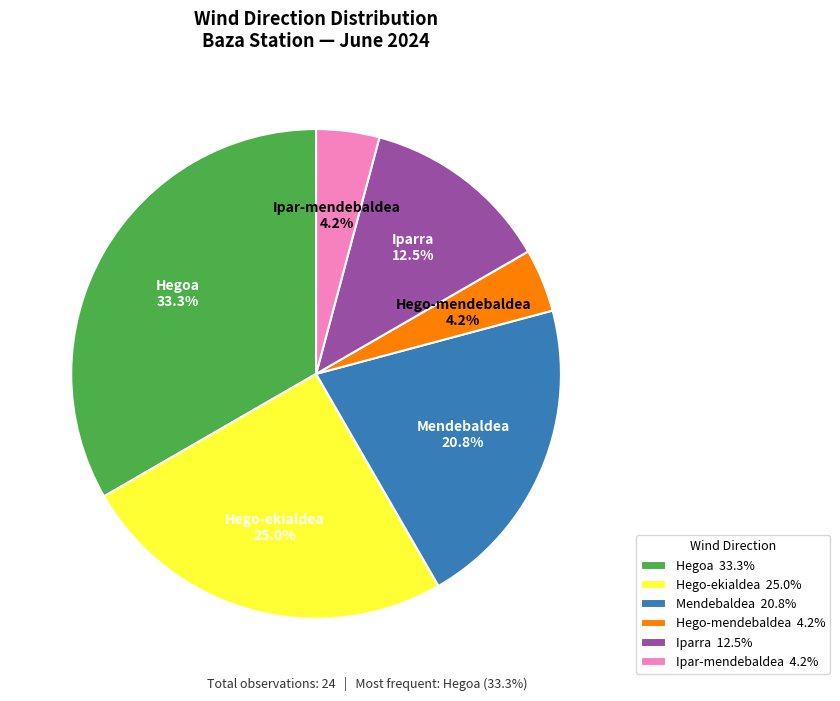

What is the ratio of the value at Mendebaldea 20.8% to the value at Ipar-mendebaldea 4.2%?

5.0